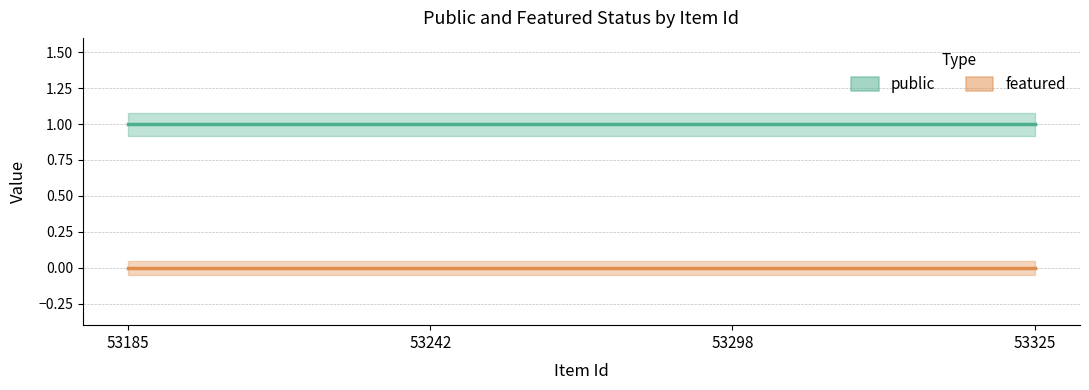

List the series in order of their peak value, lowest first.

featured, public